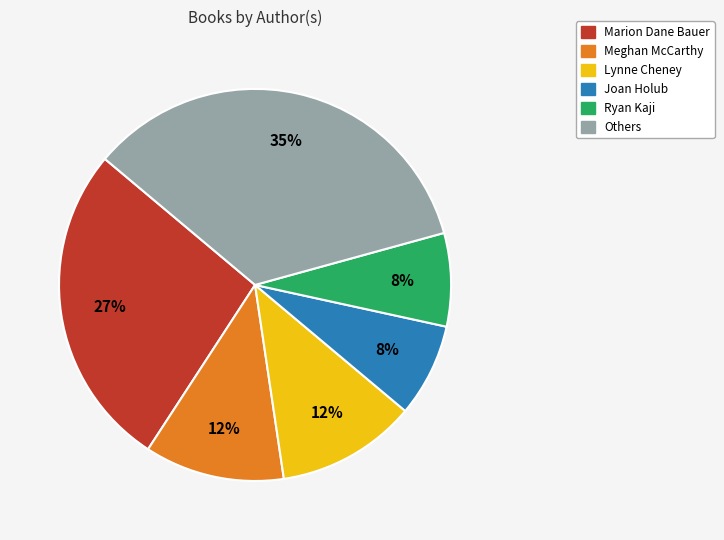

Does any single category account for the majority?

No